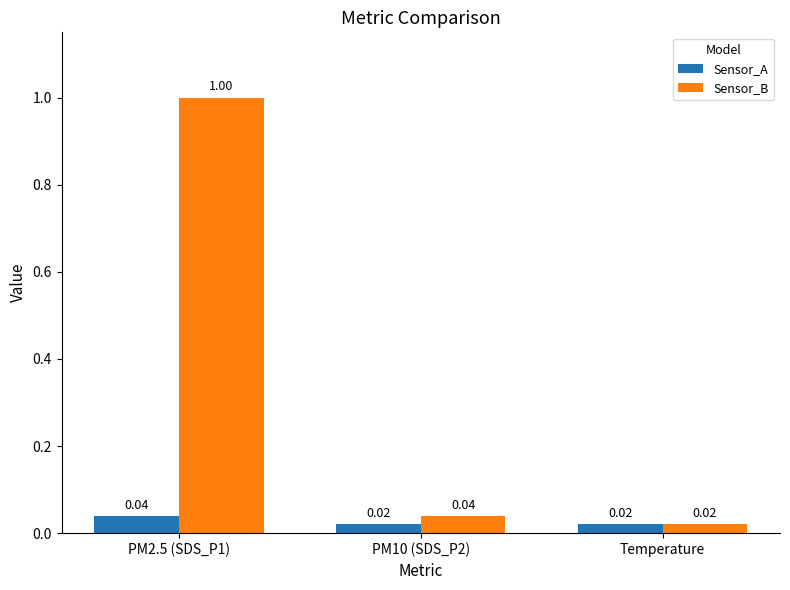

What is the label of the 3rd bar from the right?

PM2.5 (SDS_P1)